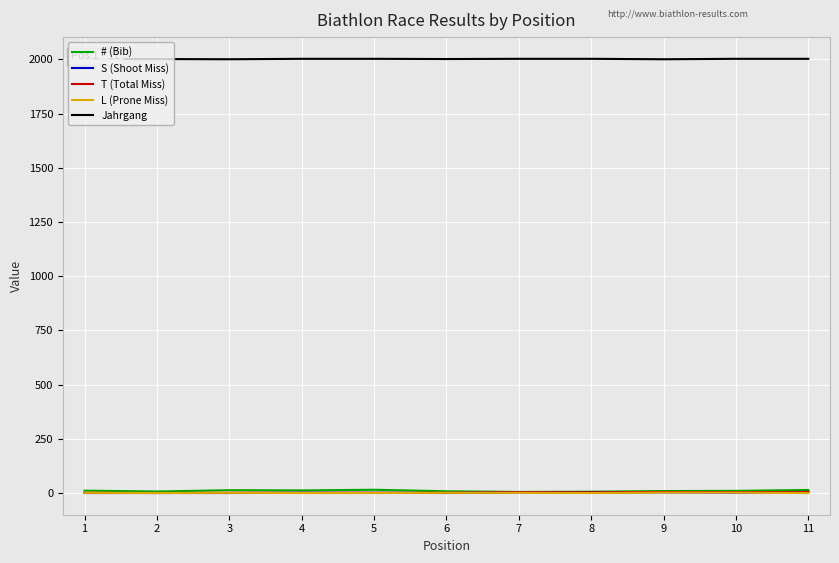

Is the value of # (Bib) at 4 greater than the value of Jahrgang at 11?

No